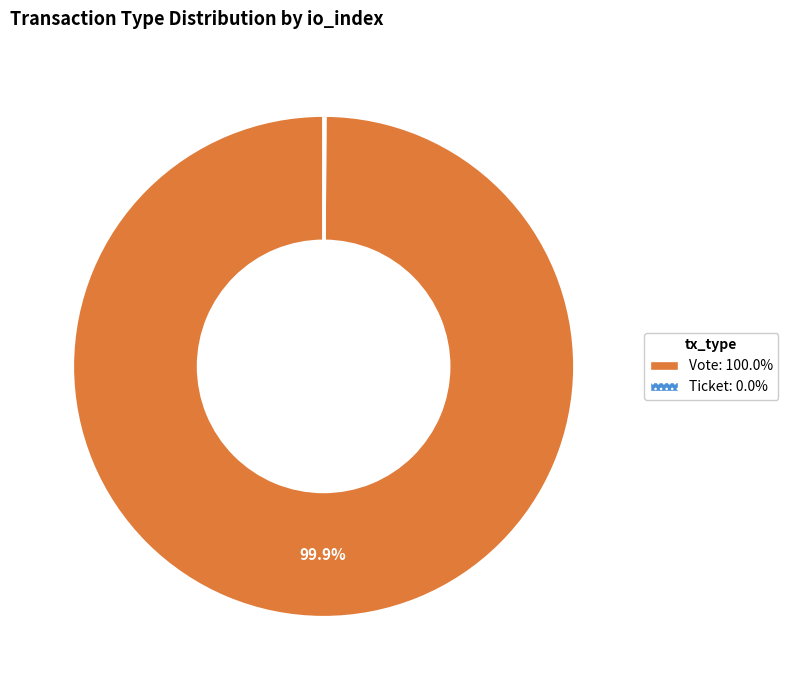

What is the largest slice in the pie chart?

Vote